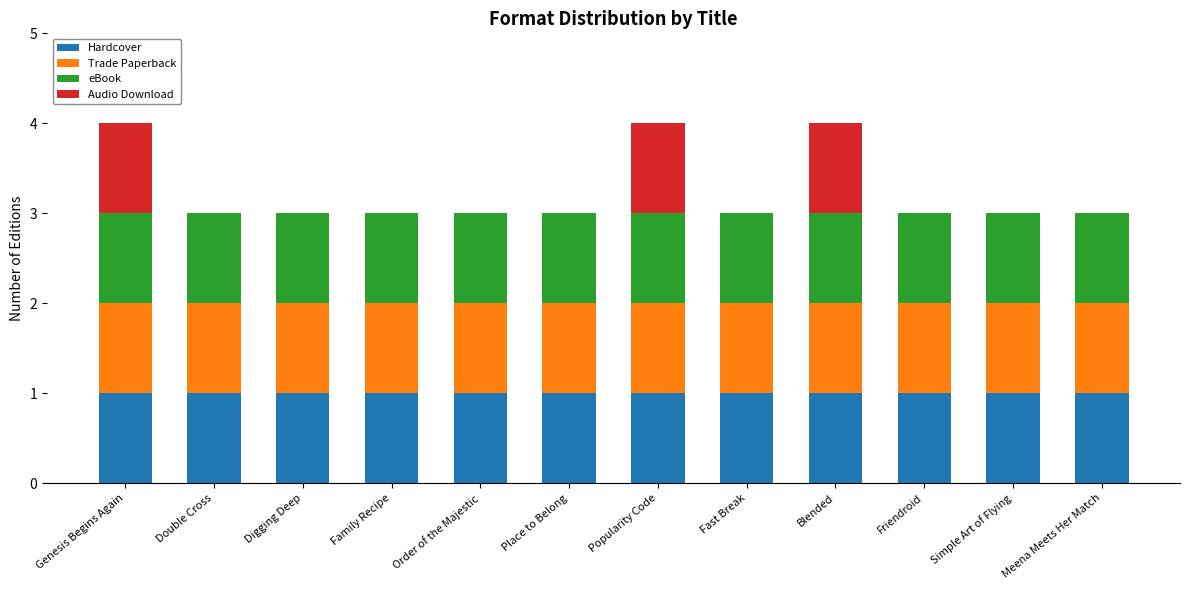

What is the sum of all Hardcover values?

12